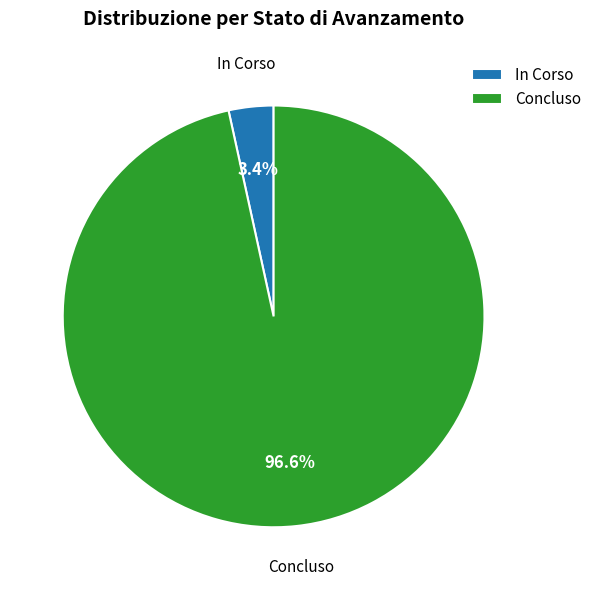

To the nearest percent, what percentage of the pie is Concluso?

97%